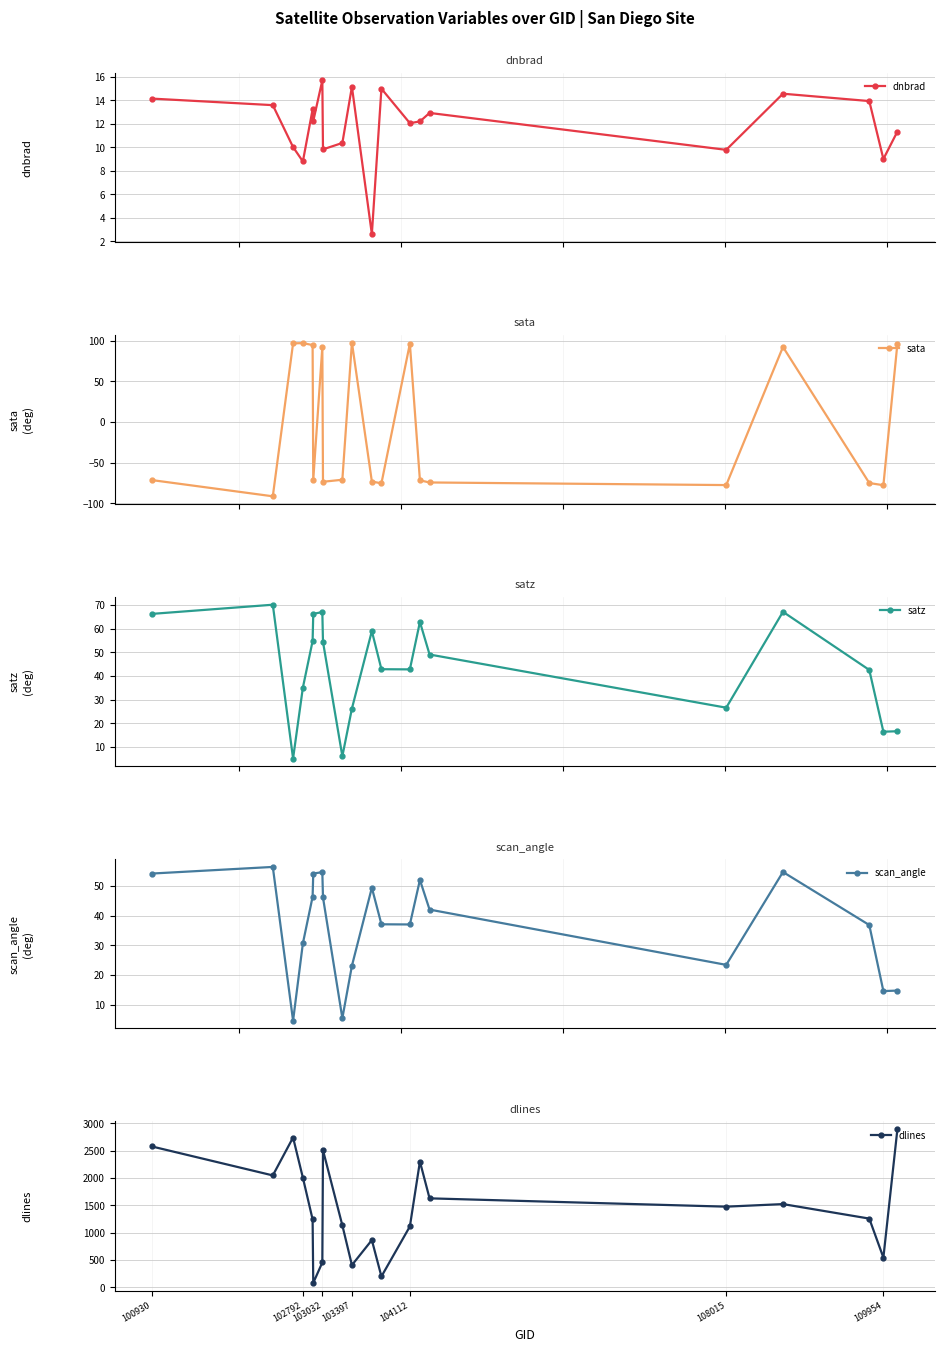

What is the highest value of the dnbrad series?

15.7